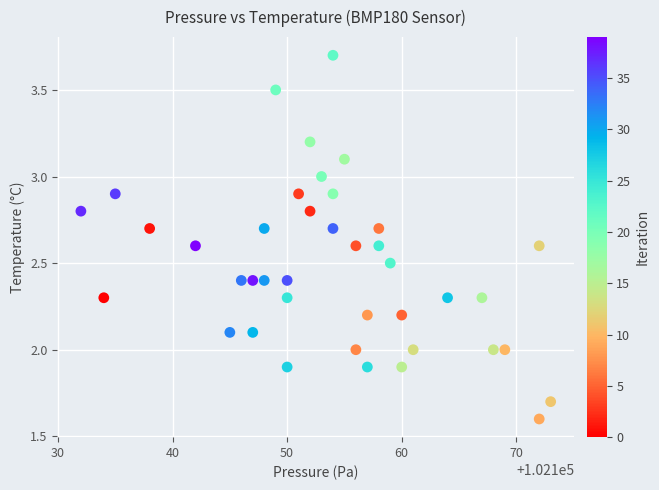

What is the range of X values (max minus min)?

41.0